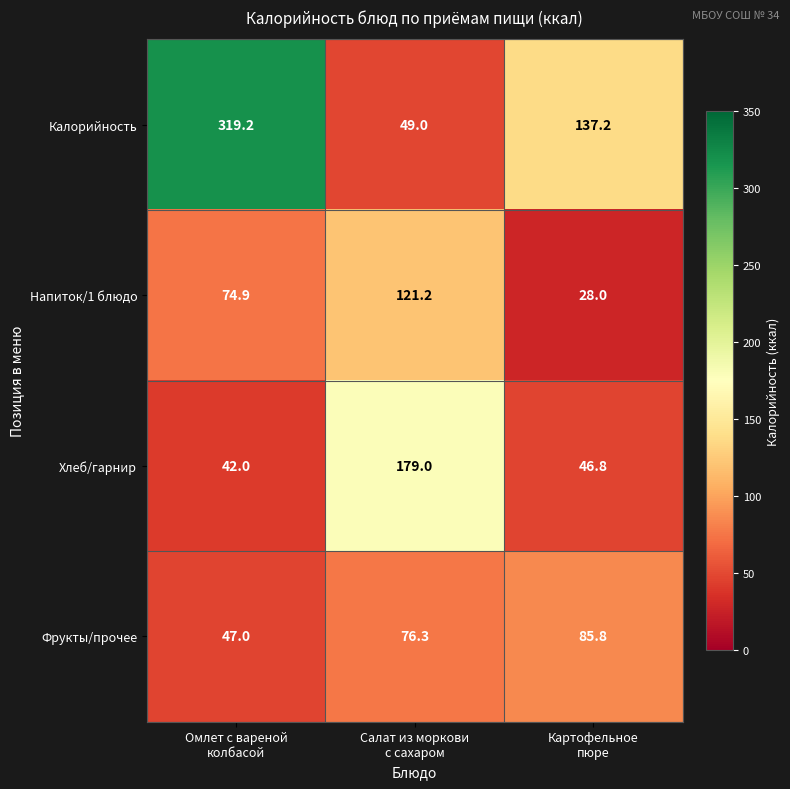

What is the difference between the highest and lowest values at Картофельное
пюре?

109.2